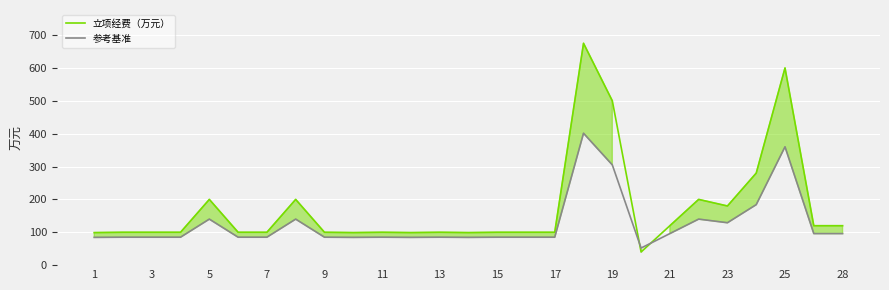

What is the lowest value of the 参考基准 series?

52.0